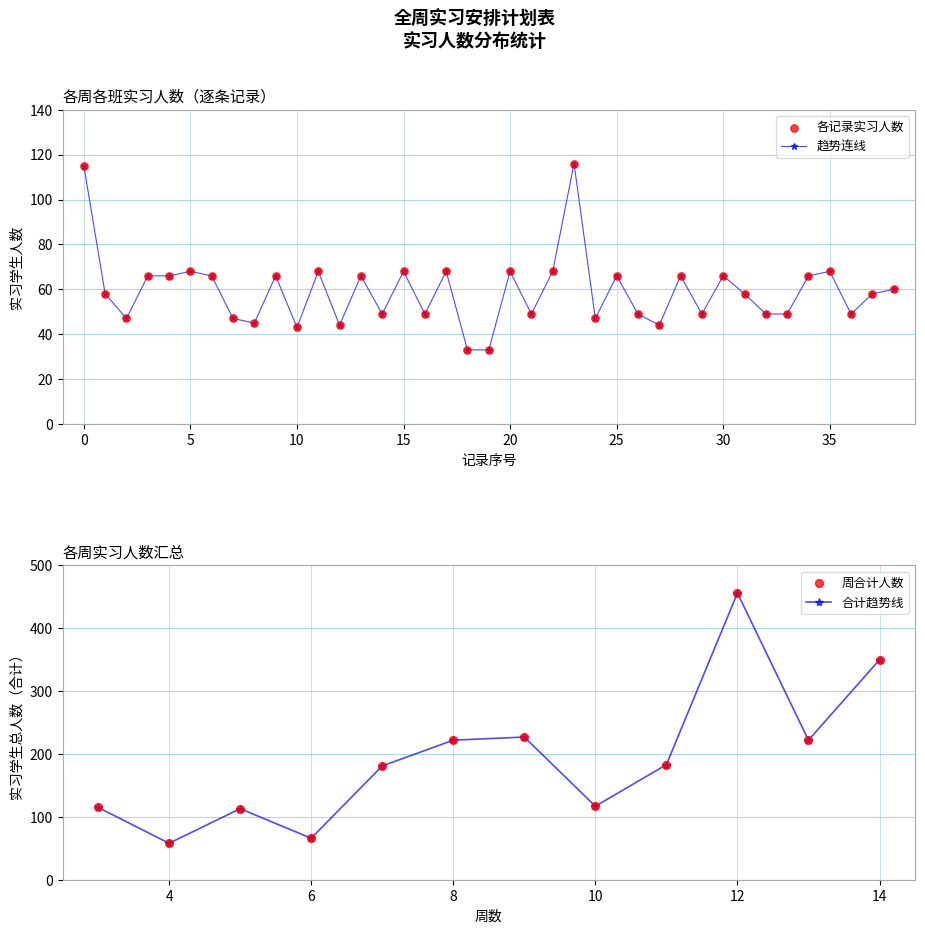

True or false: 趋势连线 has more than 0 interior local peaks.

True